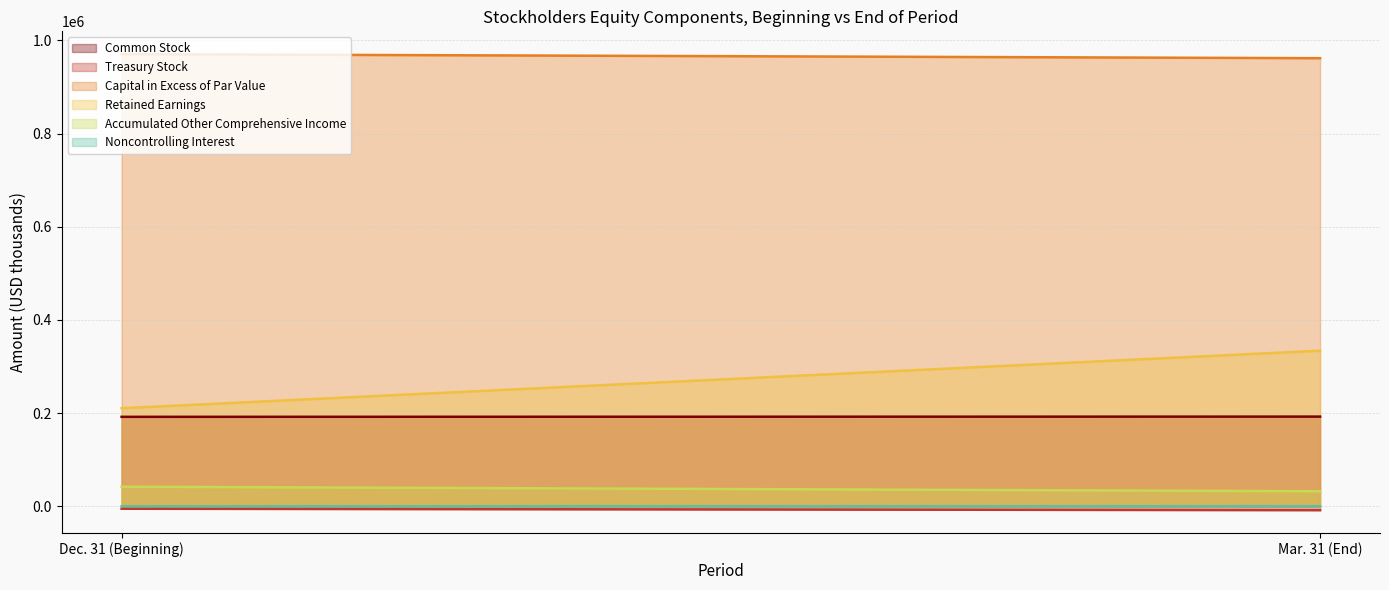

At which category is the sum across all series the highest?

Mar. 31 (End)